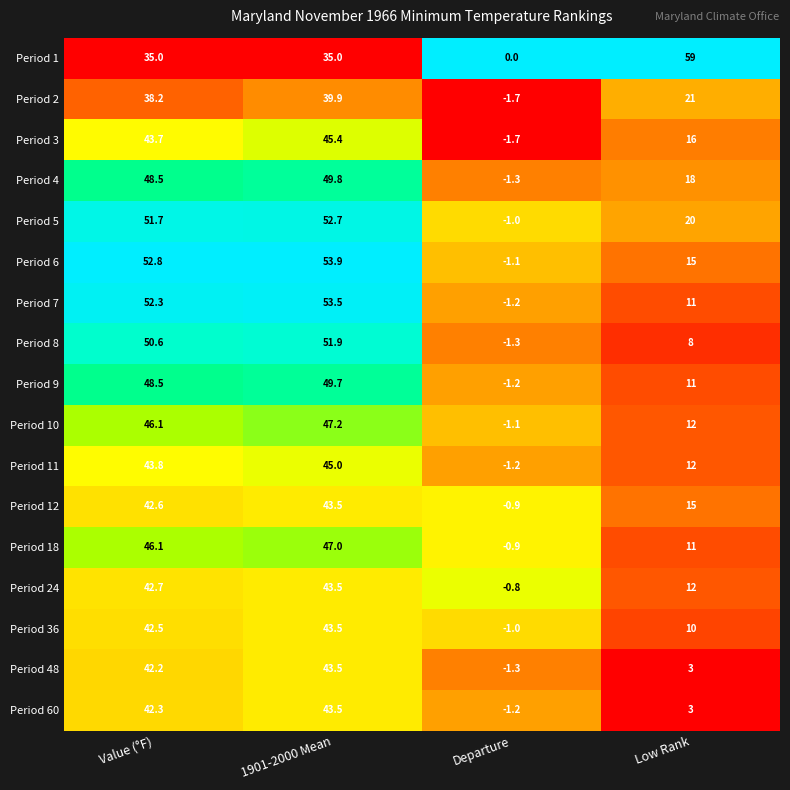

At which category is the sum across all series the highest?

1901-2000 Mean